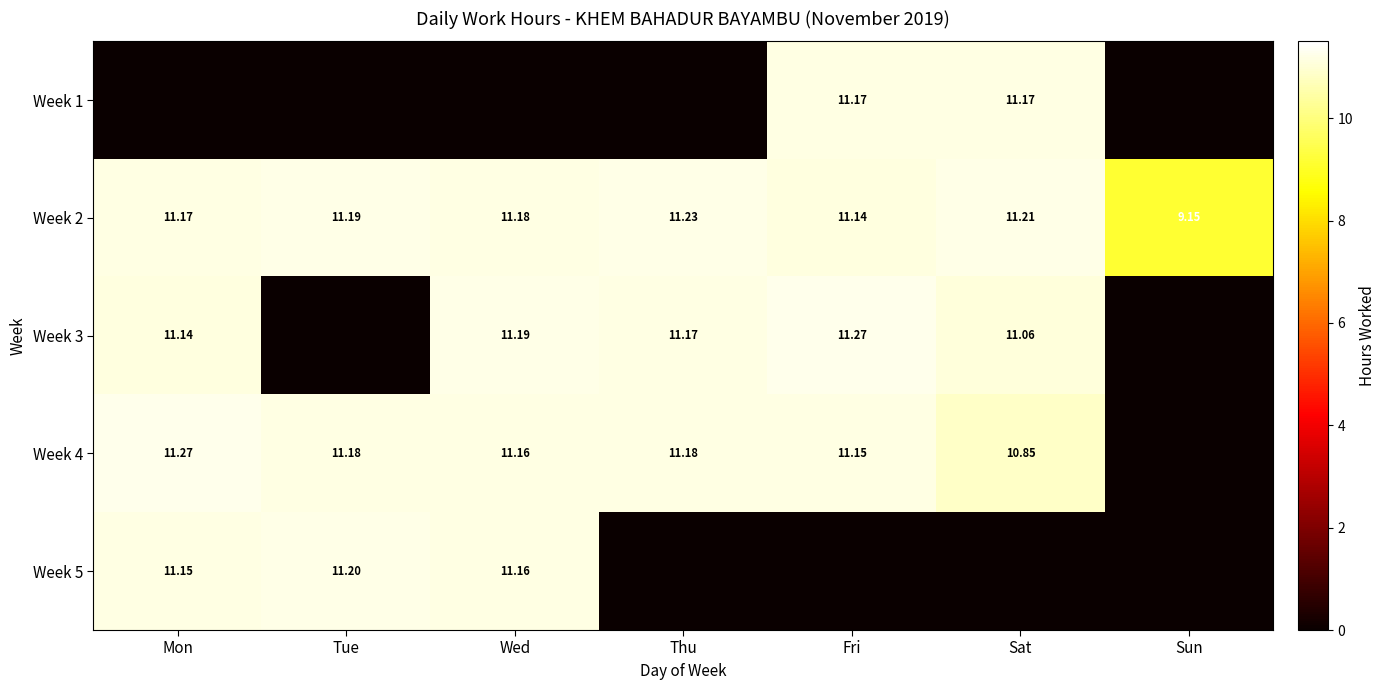

At which label does Week 2 reach its peak?

Thu